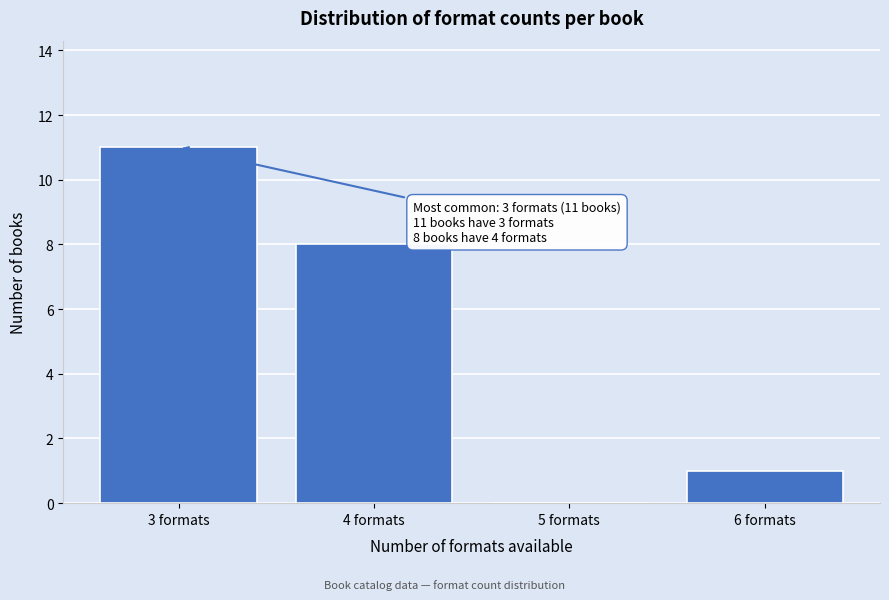

Which range on the x-axis has the tallest bar?

2.5 to 3.5